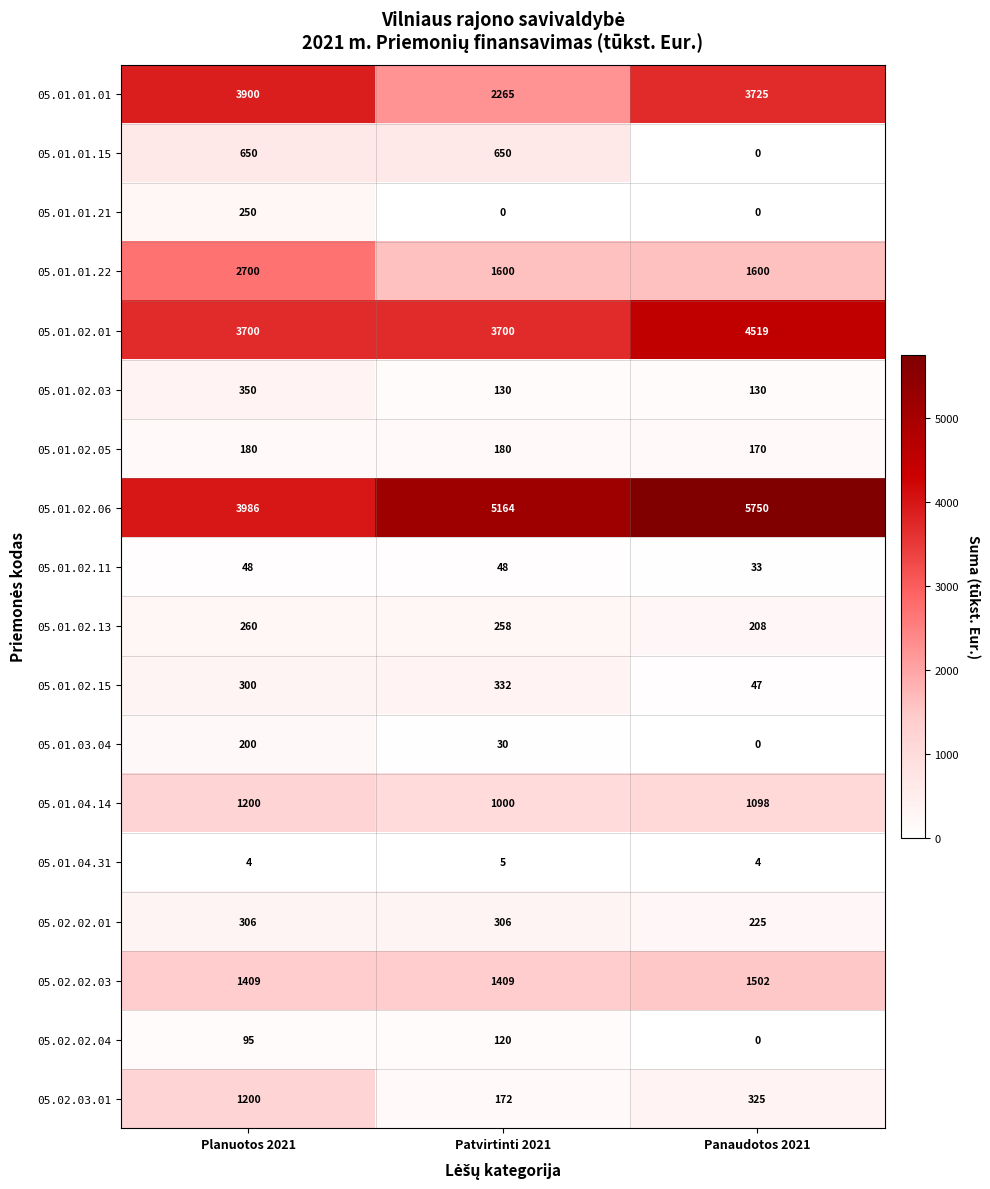

Between Planuotos 2021 and Patvirtinti 2021, which series saw the biggest shift?

05.01.01.01